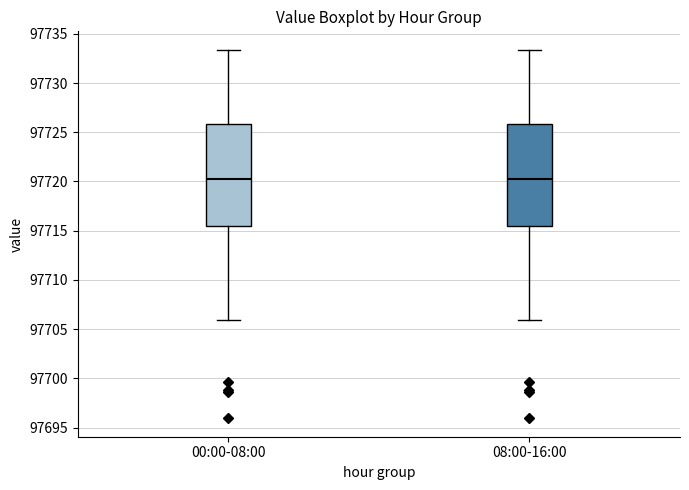

Reading left to right, read every box against the y-axis: the position of its median line, the range the box covers, and the ends of its whiskers. The values are not printed on the chart, so give them approximately, as read against the axis.

00:00-08:00: median 97720.5, box 97715.5 to 97726.0, whiskers 97706.0 to 97733.5
08:00-16:00: median 97720.5, box 97715.5 to 97726.0, whiskers 97706.0 to 97733.5